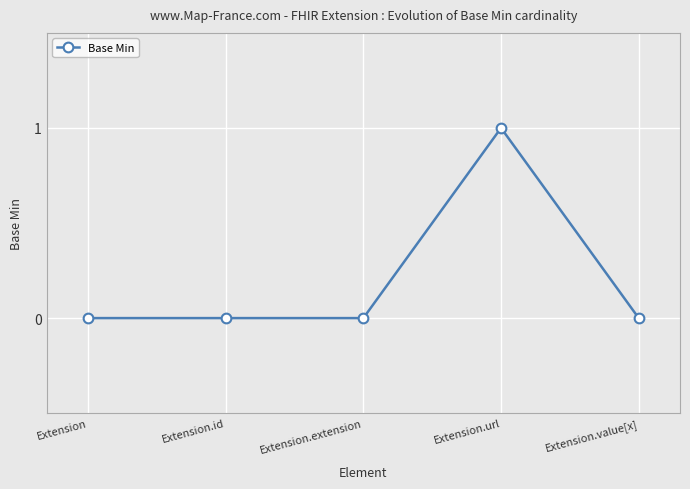

Between Extension.url and Extension.value[x], which is larger?

Extension.url